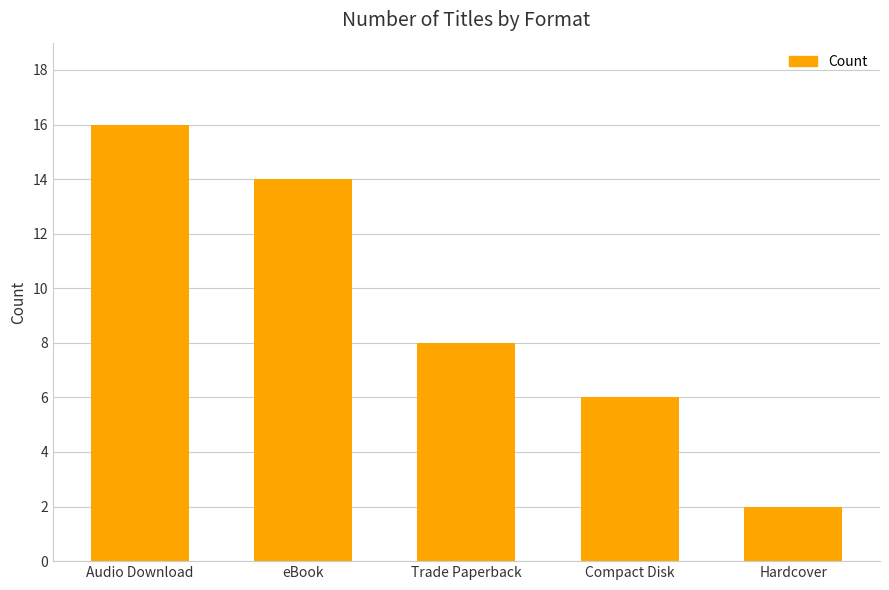

How many values are below 8?

2